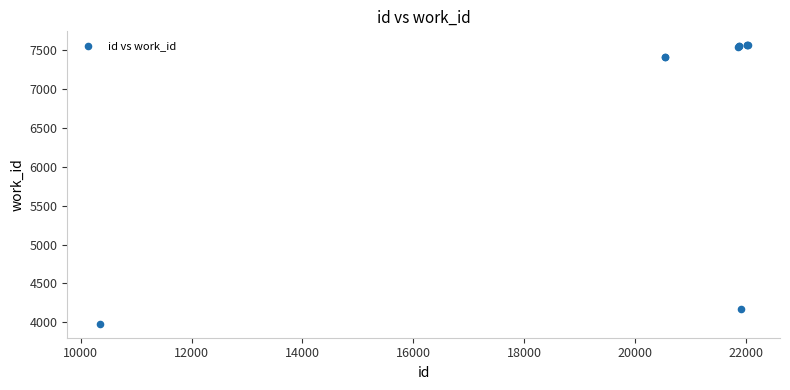

What Y value in the scatter plot is closest to 5773?

4177